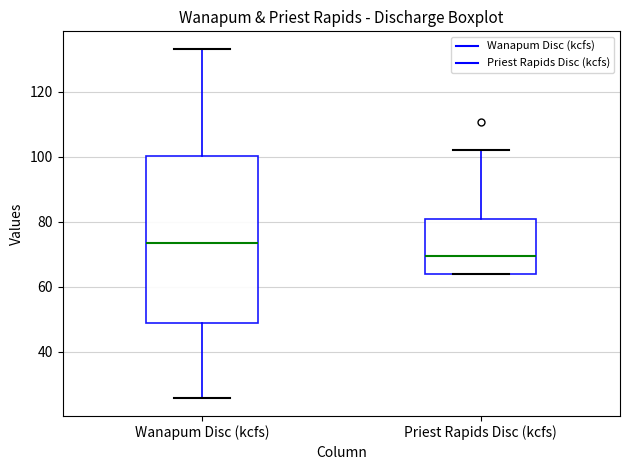

Where does the lower whisker of the box for Wanapum Disc (kcfs) end on the y-axis? The values are not printed on the chart, so give them approximately, as read against the axis.

26